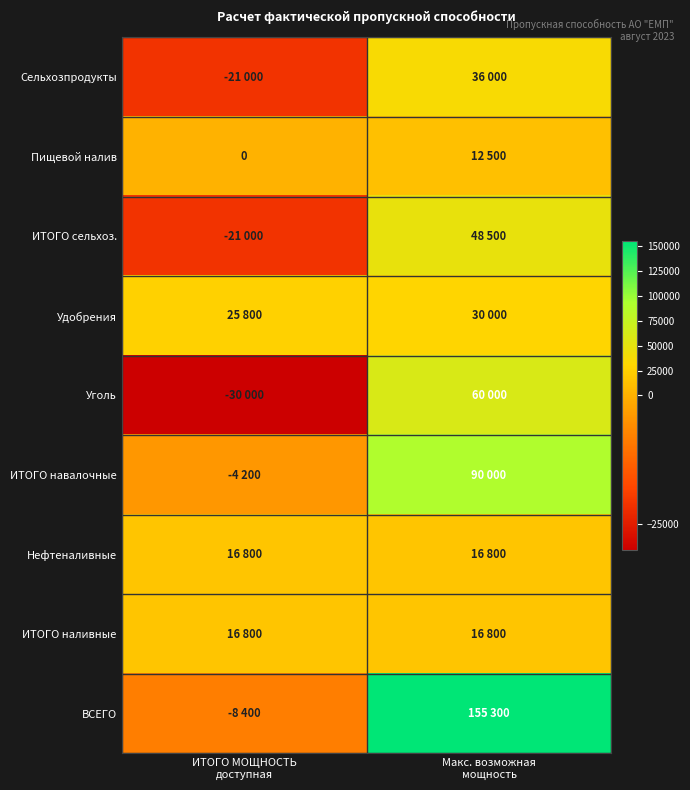

Count the Пищевой налив values in the range 0 to 12500.

2